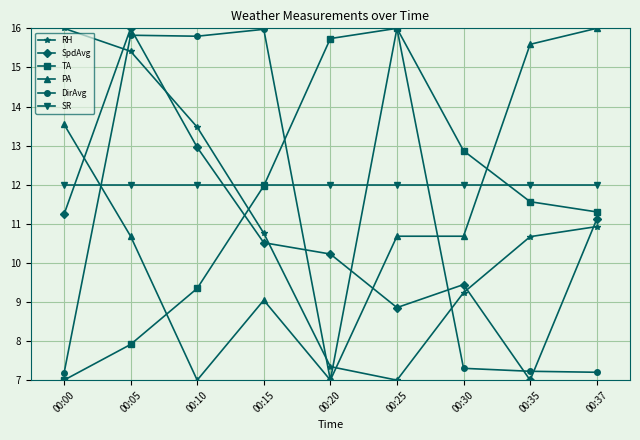

Where is the first local maximum for PA?

00:15